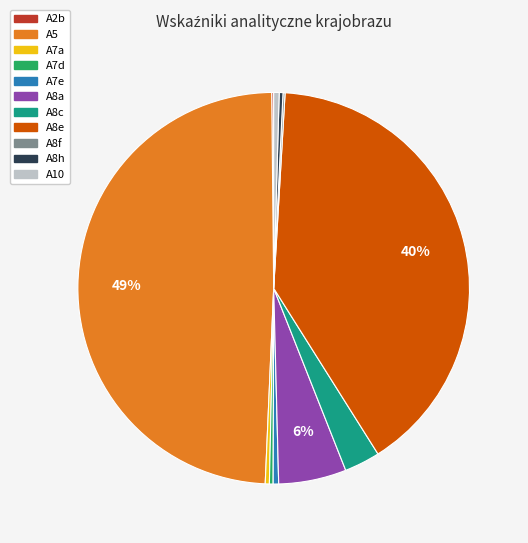

What is the largest slice in the pie chart?

A5